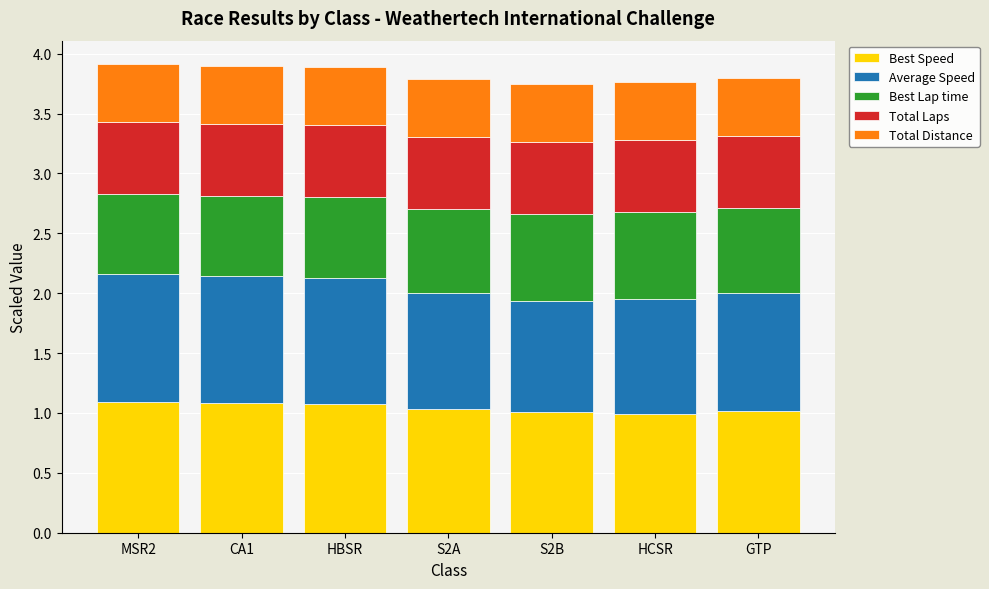

Is it true that Best Speed equals 1.1 at CA1?

True